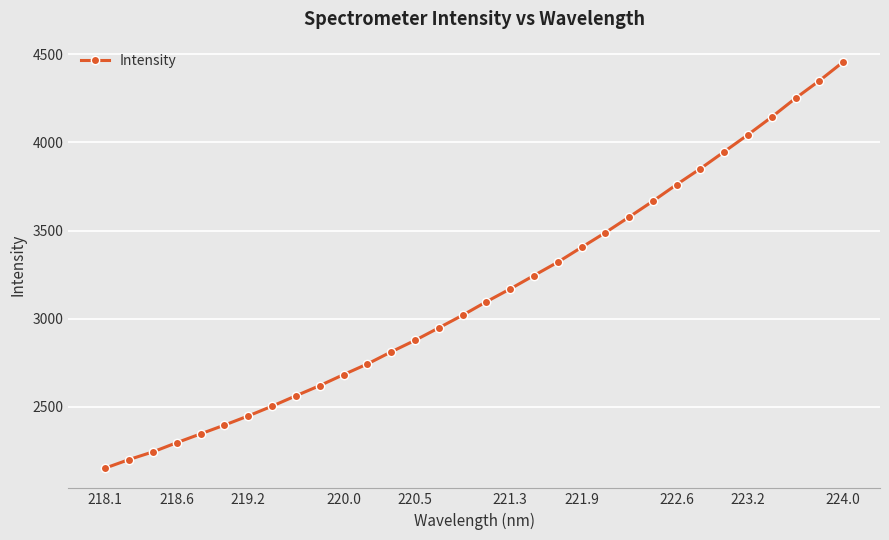

What is the average value?

3145.2